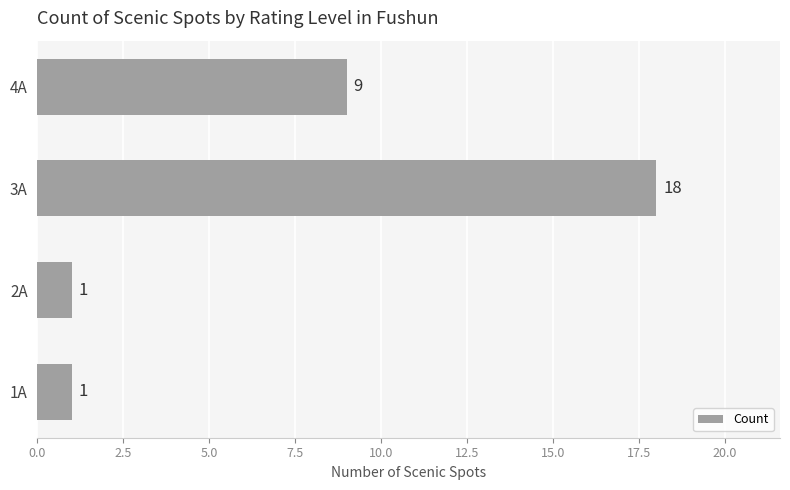

What is the maximum value shown in the chart?

18